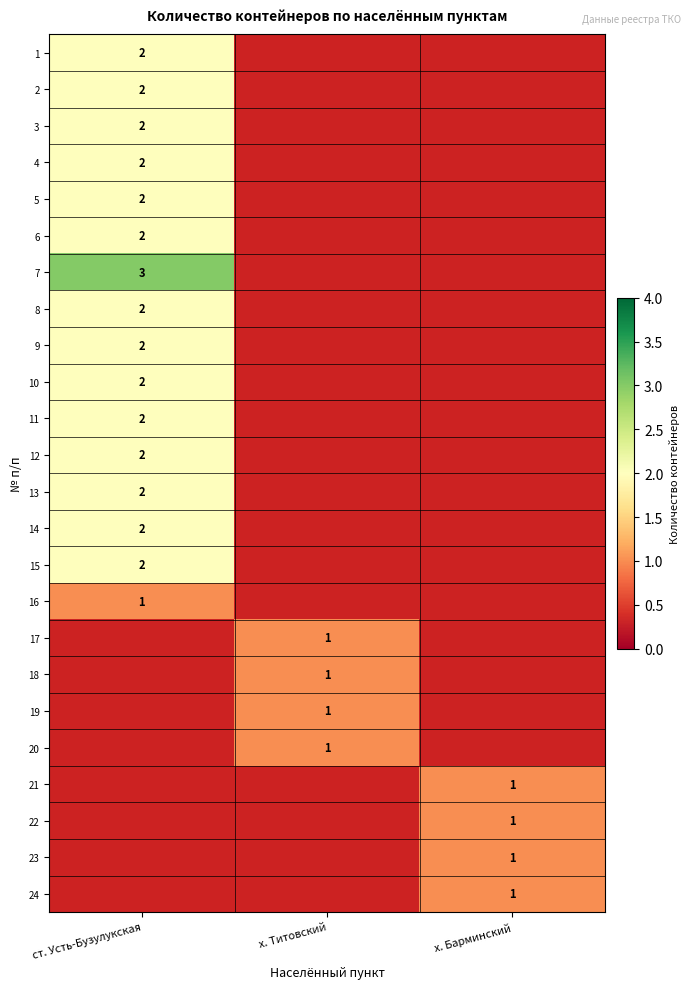

Is it true that 5 equals 1 at ст. Усть-Бузулукская?

False